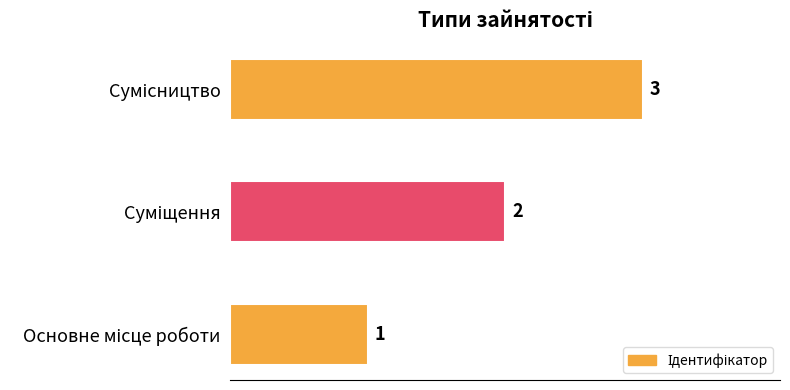

What is the sum of all values?

6